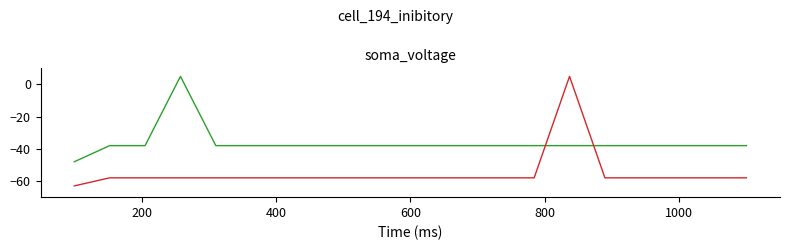

What is the maximum value shown in the chart?

5